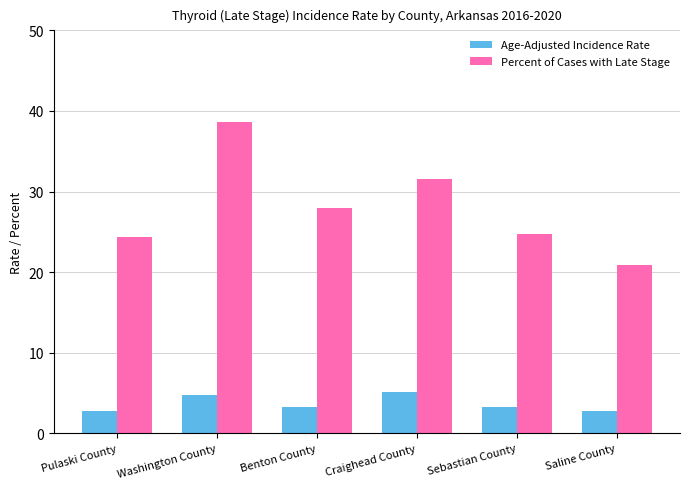

Which series has the widest spread of values?

Percent of Cases with Late Stage